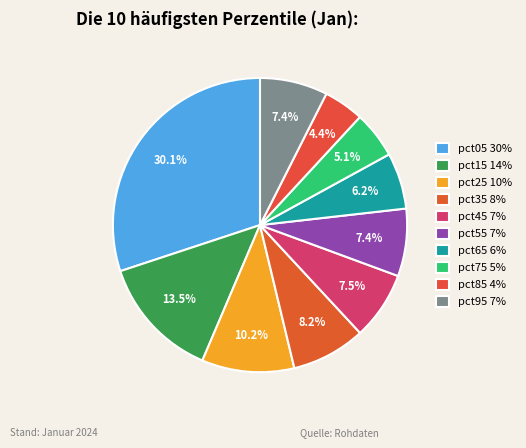

Rank the categories by value from lowest to highest.

pct85, pct75, pct65, pct55, pct95, pct45, pct35, pct25, pct15, pct05